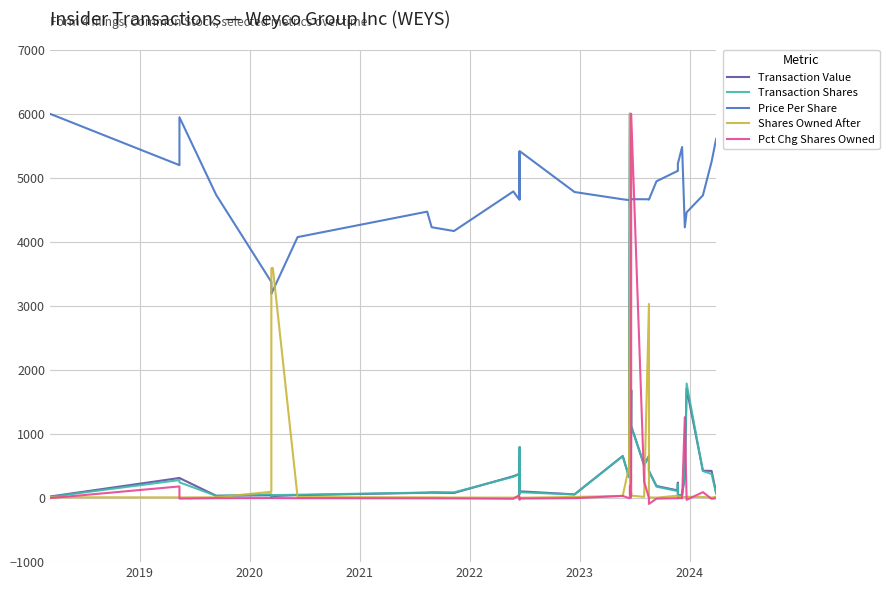

Is it true that Transaction Value equals 56.2 at 2022?

False